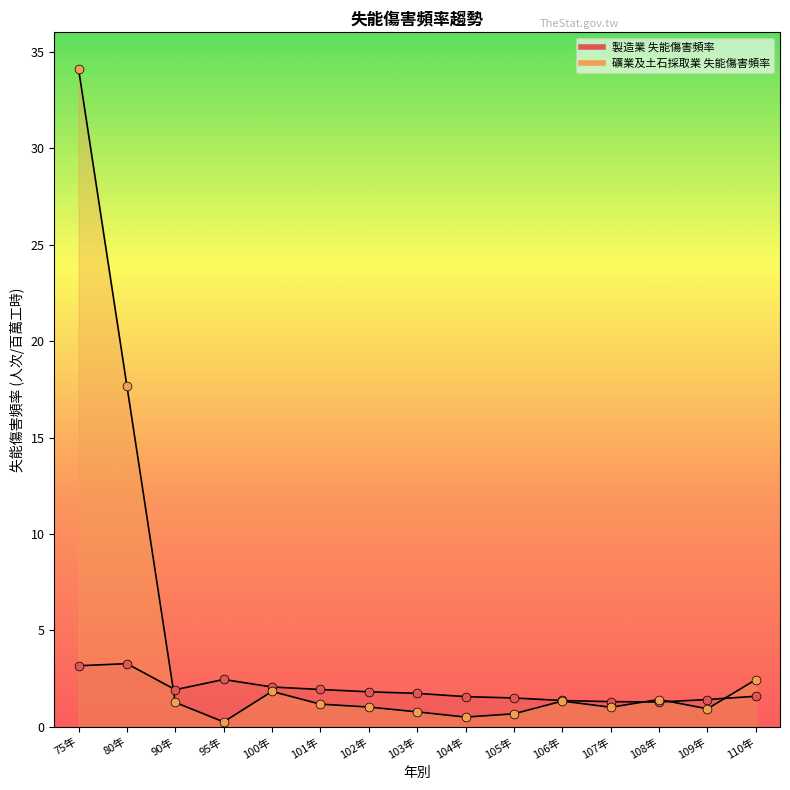

Which series has the largest total across all categories?

礦業及土石採取業 失能傷害頻率